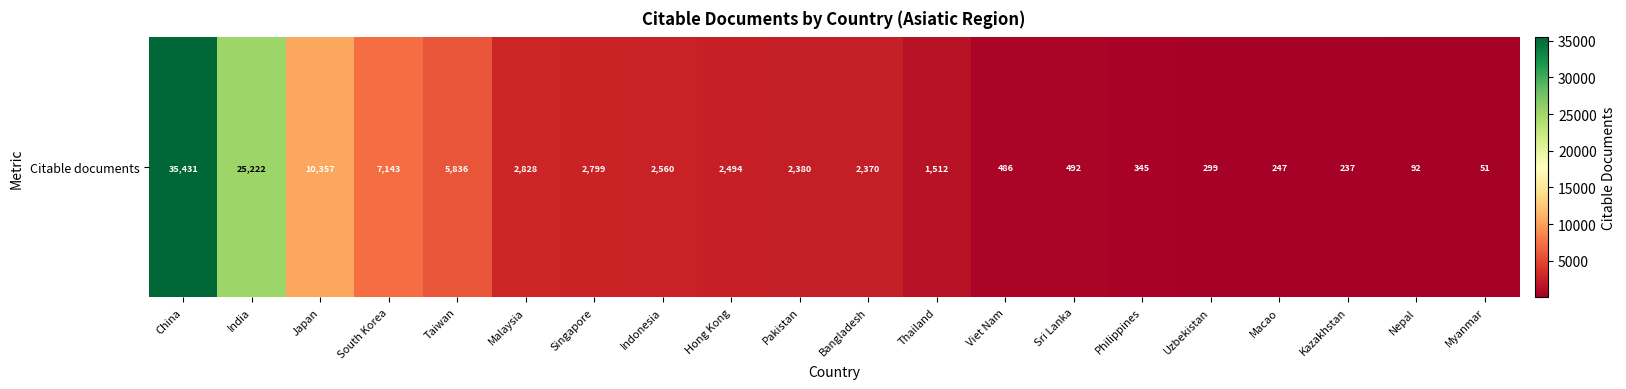

At which category does the chart reach its peak across all series?

China